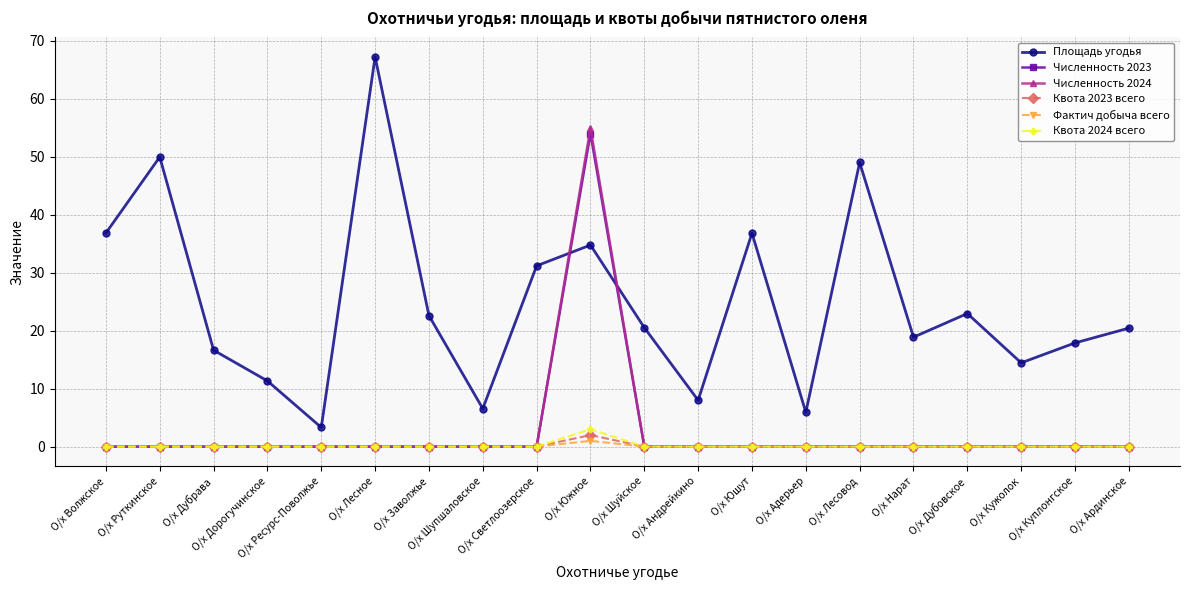

What is the greatest value displayed?

67.3